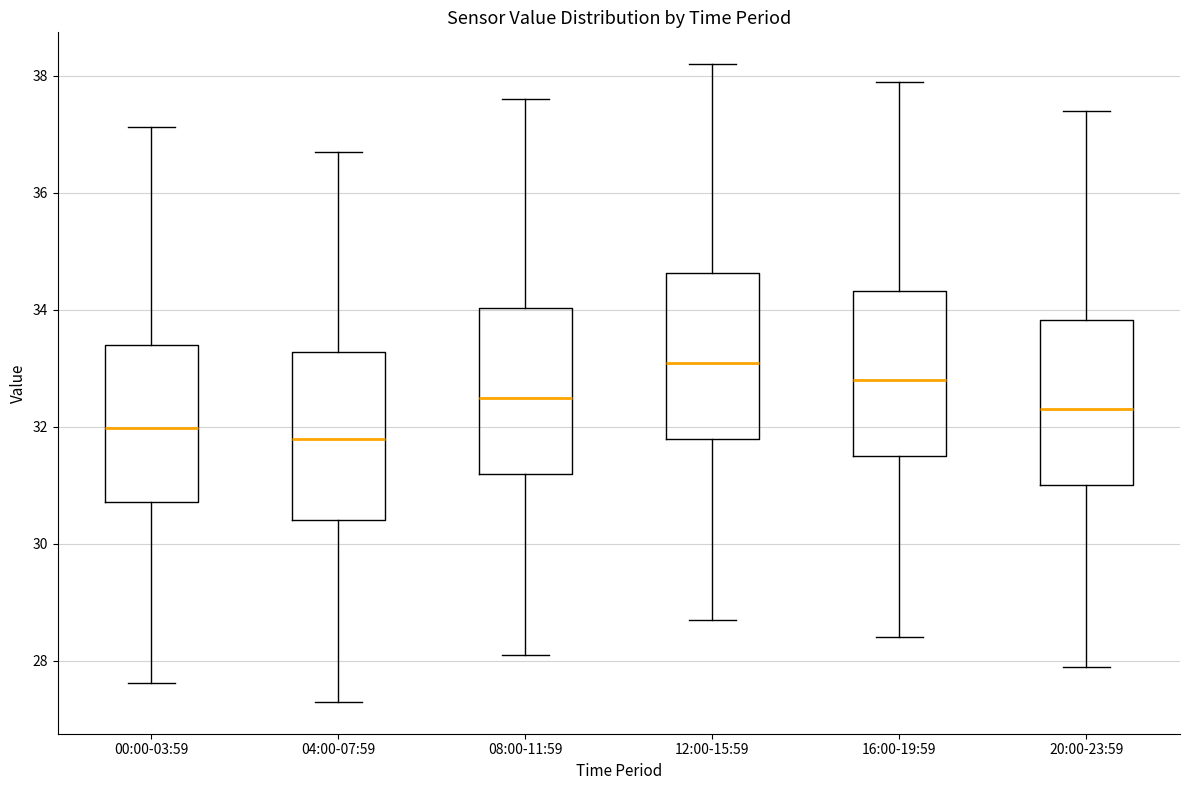

Reading left to right, read every box against the y-axis: the position of its median line, the range the box covers, and the ends of its whiskers. The values are not printed on the chart, so give them approximately, as read against the axis.

00:00-03:59: median 32.0, box 30.8 to 33.4, whiskers 27.6 to 37.2
04:00-07:59: median 31.8, box 30.4 to 33.2, whiskers 27.4 to 36.8
08:00-11:59: median 32.6, box 31.2 to 34.0, whiskers 28.2 to 37.6
12:00-15:59: median 33.2, box 31.8 to 34.6, whiskers 28.8 to 38.2
16:00-19:59: median 32.8, box 31.6 to 34.4, whiskers 28.4 to 38.0
20:00-23:59: median 32.4, box 31.0 to 33.8, whiskers 28.0 to 37.4